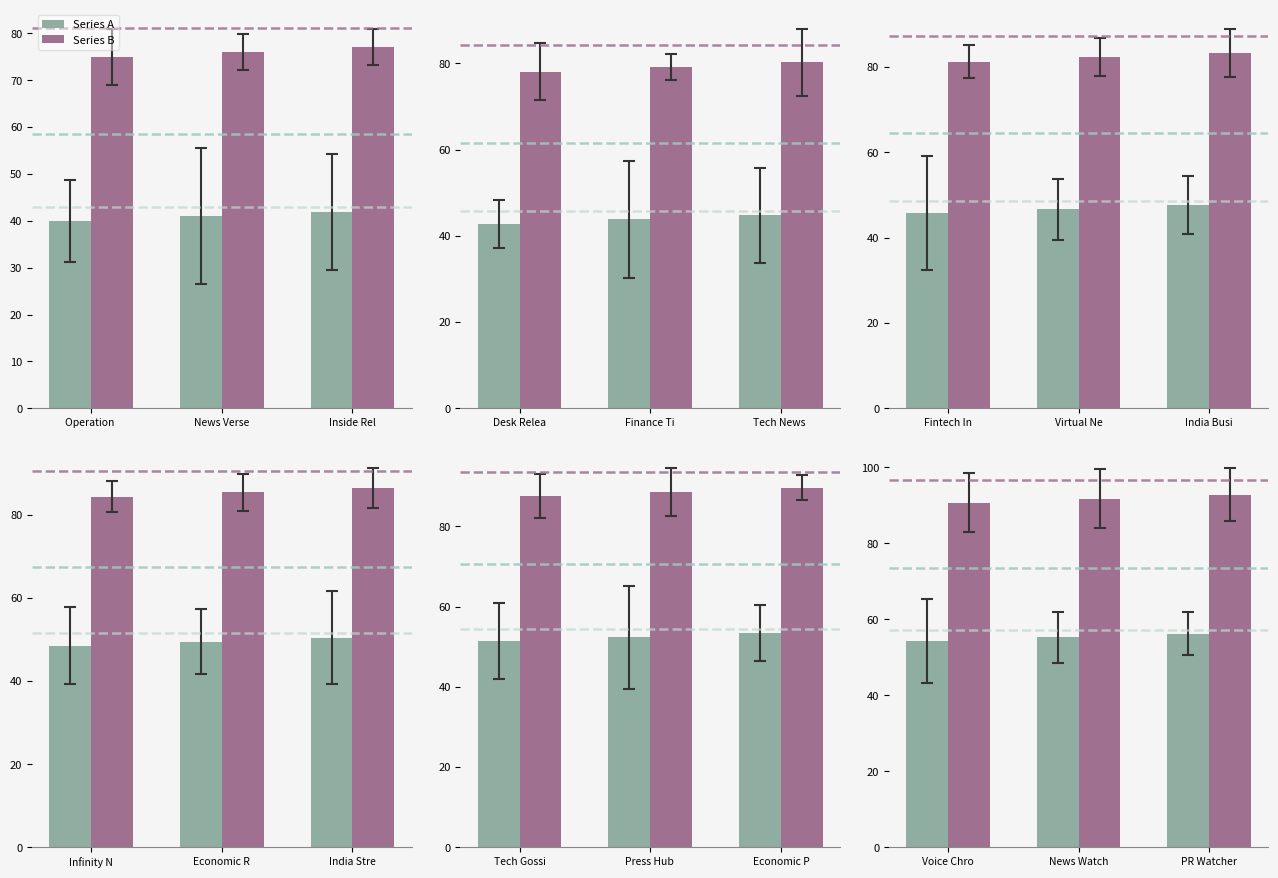

How many bars are there in each group?

2